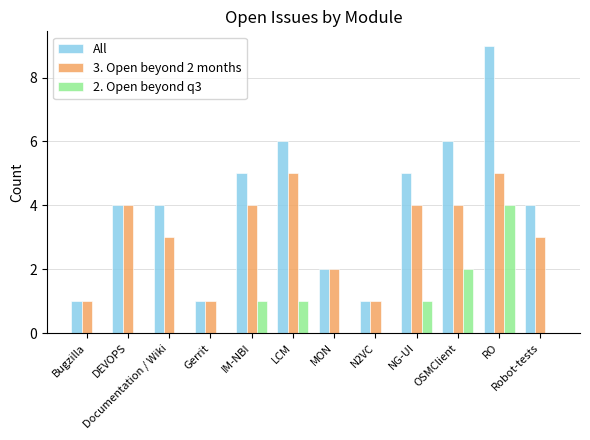

Reading left to right, list all the values displayed in this chart.

All: Bugzilla=1	DEVOPS=4	Documentation / Wiki=4	Gerrit=1	IM-NBI=5	LCM=6	MON=2	N2VC=1	NG-UI=5	OSMClient=6	RO=9	Robot-tests=4
3. Open beyond 2 months: Bugzilla=1	DEVOPS=4	Documentation / Wiki=3	Gerrit=1	IM-NBI=4	LCM=5	MON=2	N2VC=1	NG-UI=4	OSMClient=4	RO=5	Robot-tests=3
2. Open beyond q3: Bugzilla=0	DEVOPS=0	Documentation / Wiki=0	Gerrit=0	IM-NBI=1	LCM=1	MON=0	N2VC=0	NG-UI=1	OSMClient=2	RO=4	Robot-tests=0